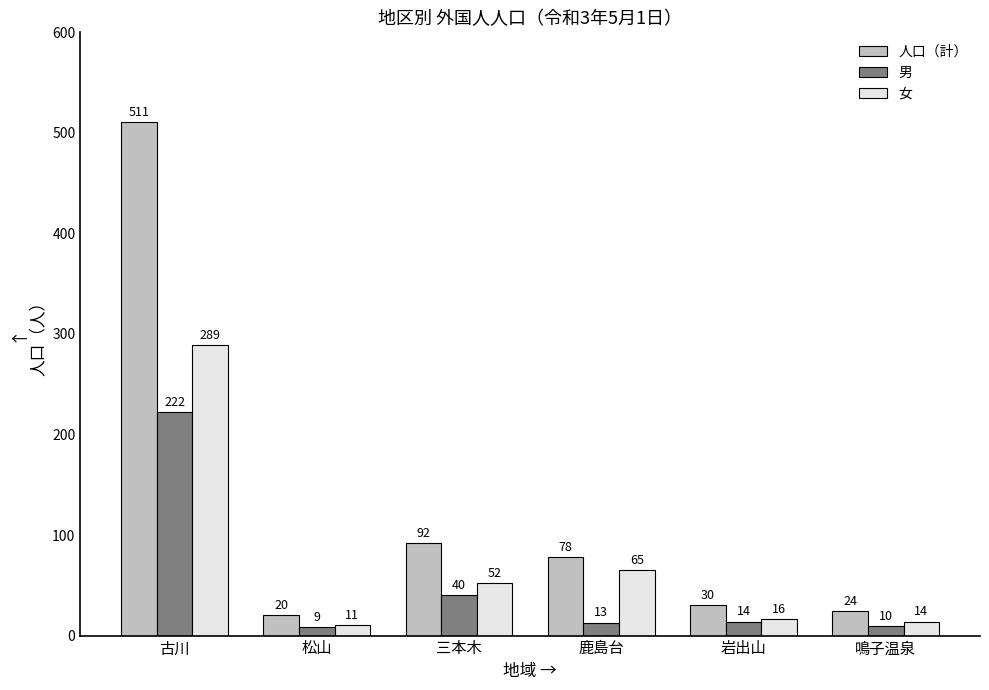

Where is 男 nearest to the value 115?

三本木